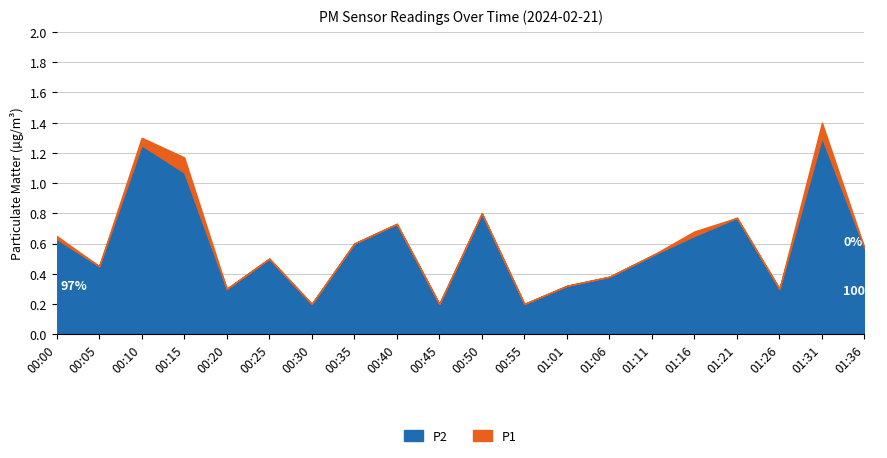

Which series has the largest total across all categories?

P1